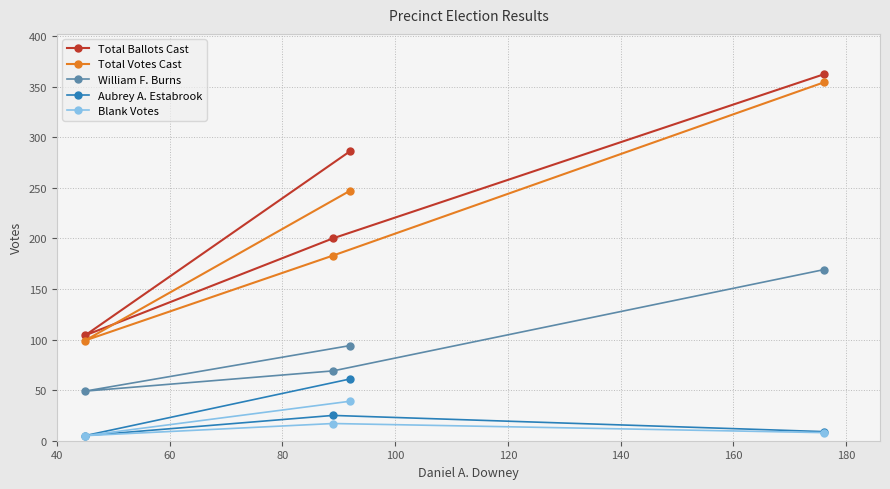

What is the lowest value of the Total Votes Cast series?

99